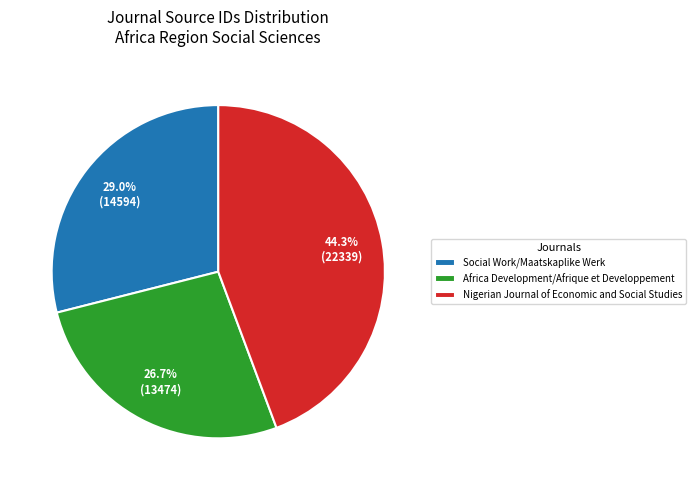

To the nearest percent, what is the difference between the largest and smallest slice percentages?

18%